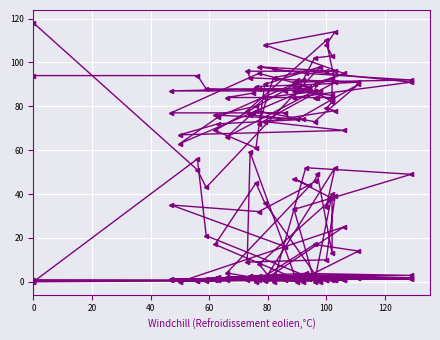

What are all the series names shown in the legend?

col_6, col_3, col_7, col_5, col_2, col_4